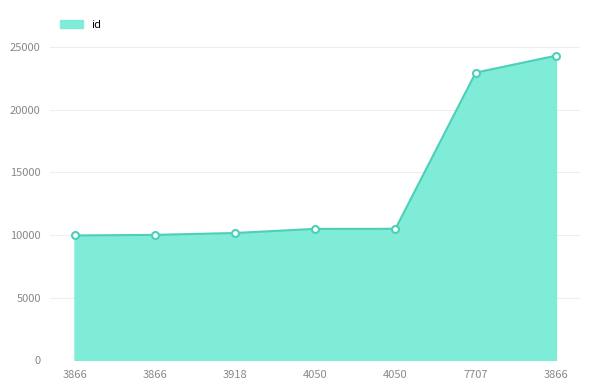

Rank the categories by value from highest to lowest.

3866, 7707, 4050, 4050, 3918, 3866, 3866